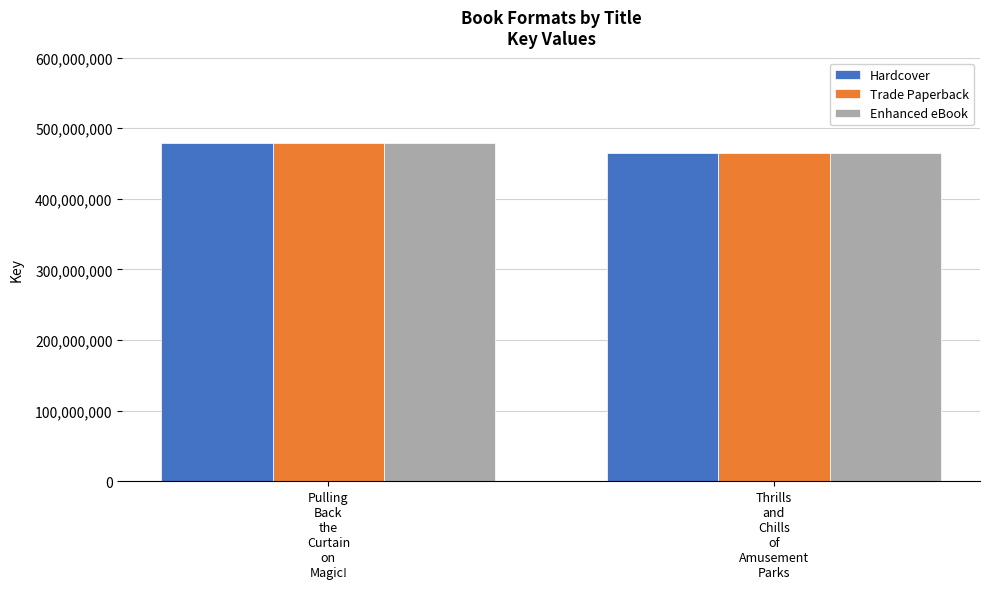

How many data points does each series have?

2